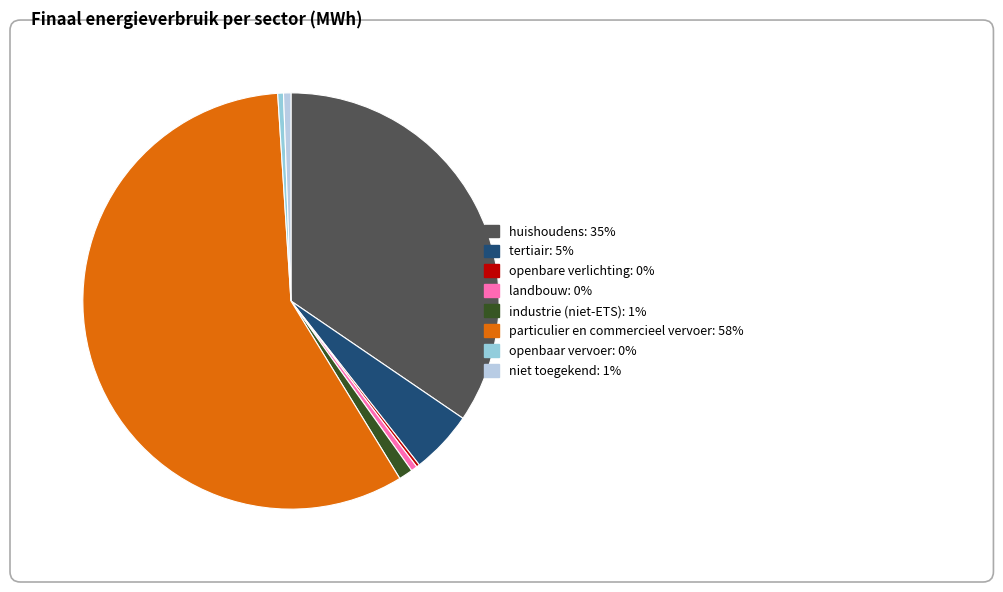

Which category accounts for the majority?

particulier en commercieel vervoer